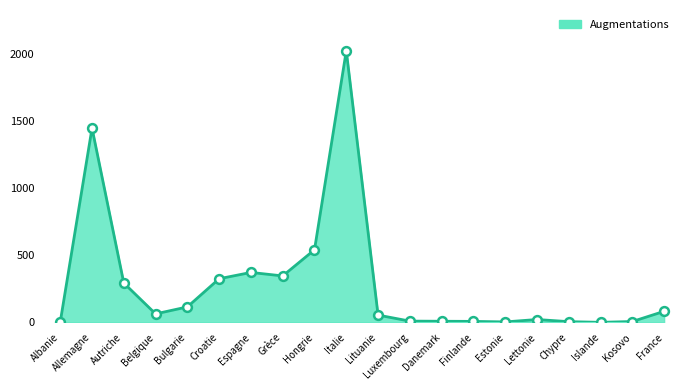

What is the change in value from Albanie to Danemark?

+6